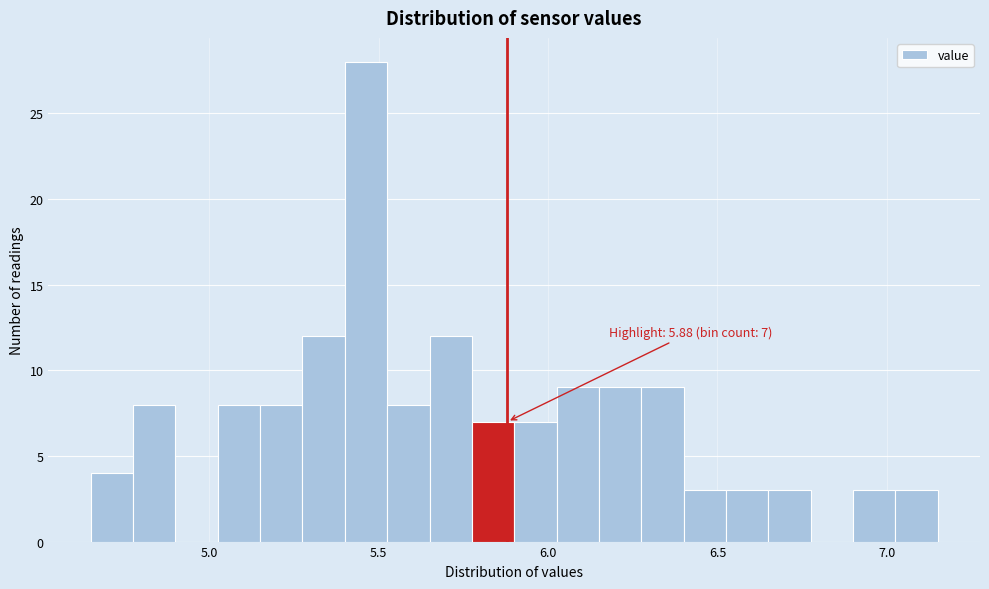

Around what value on the x-axis is the tallest bar? Give the approximate position of its centre, as read against the axis.

5.45